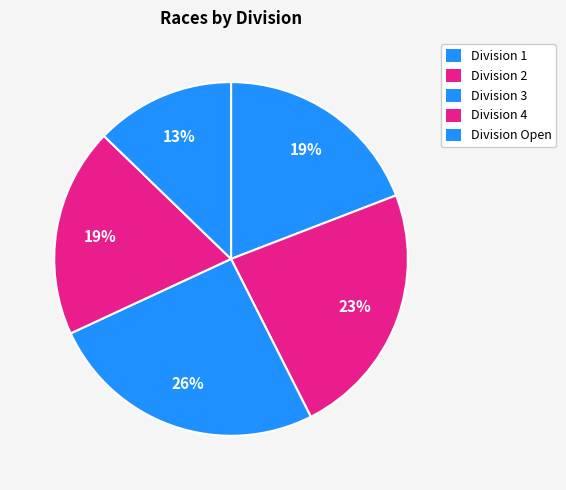

How many slices are in this pie chart?

5